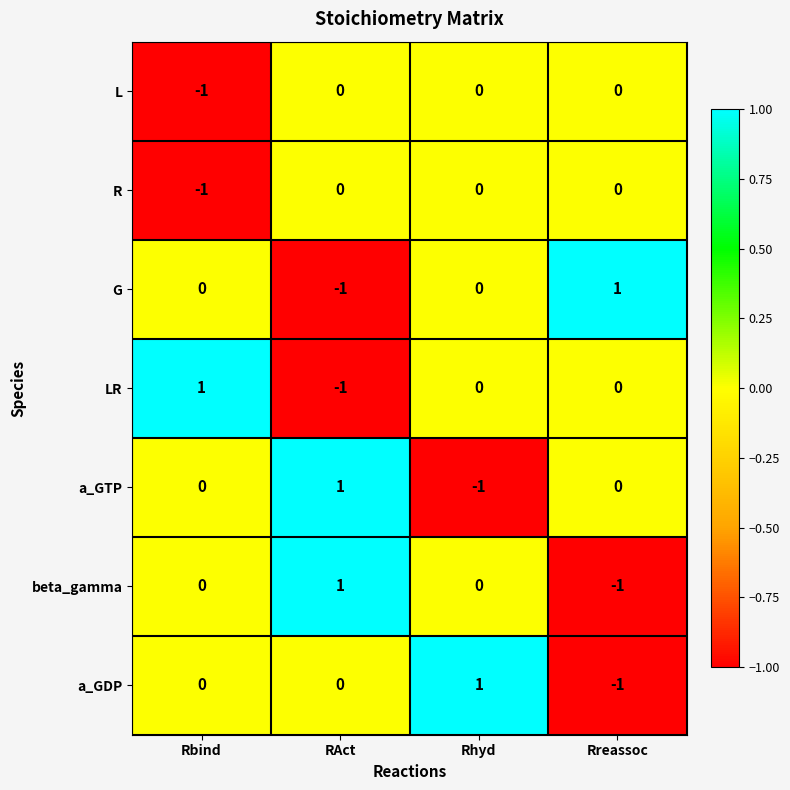

Reading left to right, list all the values displayed in this chart.

L: Rbind=-1	RAct=0	Rhyd=0	Rreassoc=0
R: Rbind=-1	RAct=0	Rhyd=0	Rreassoc=0
G: Rbind=0	RAct=-1	Rhyd=0	Rreassoc=1
LR: Rbind=1	RAct=-1	Rhyd=0	Rreassoc=0
a_GTP: Rbind=0	RAct=1	Rhyd=-1	Rreassoc=0
beta_gamma: Rbind=0	RAct=1	Rhyd=0	Rreassoc=-1
a_GDP: Rbind=0	RAct=0	Rhyd=1	Rreassoc=-1